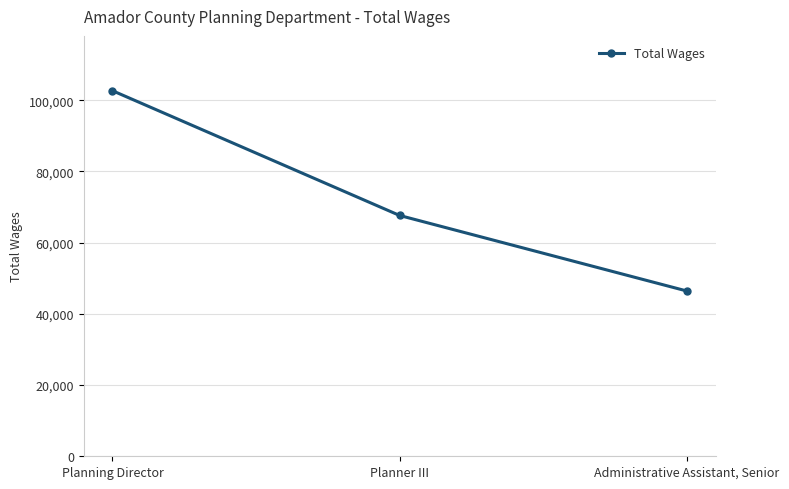

How many lines are shown in the chart?

1